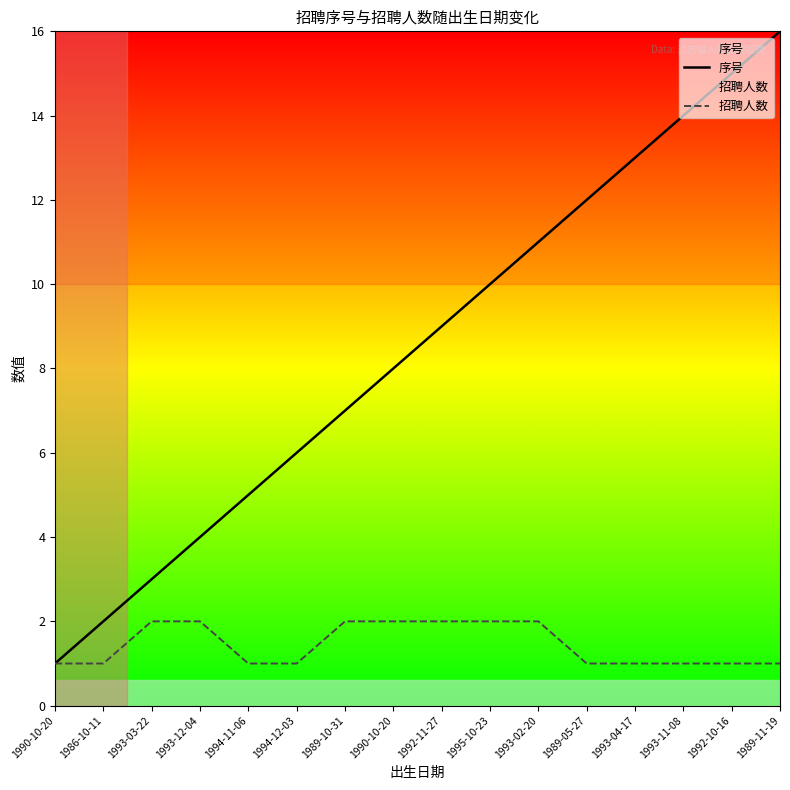

What are all the series names shown in the legend?

序号, 招聘人数